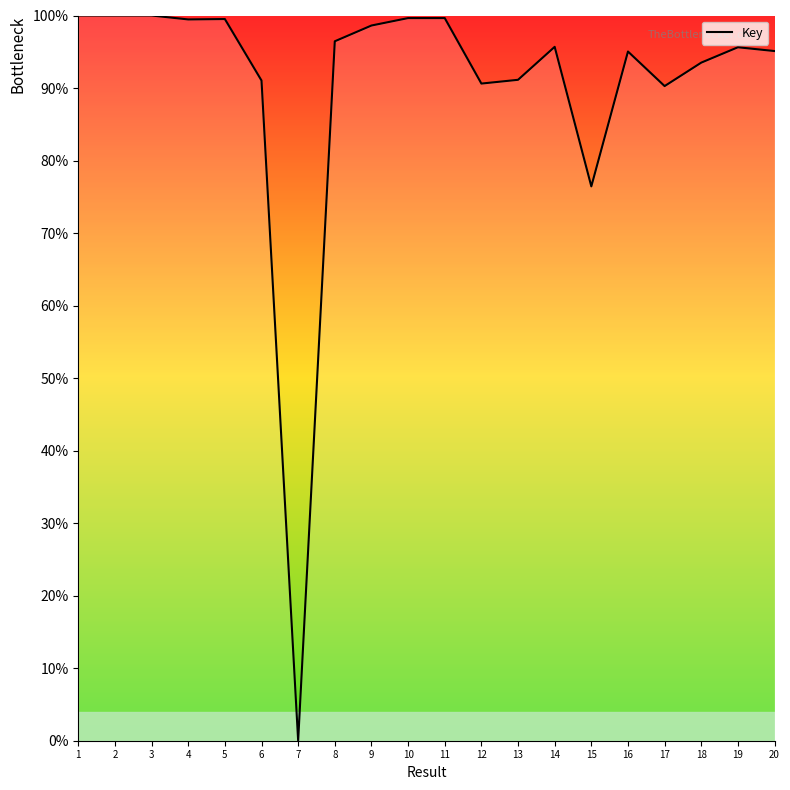

Does the chart have visible grid lines?

No